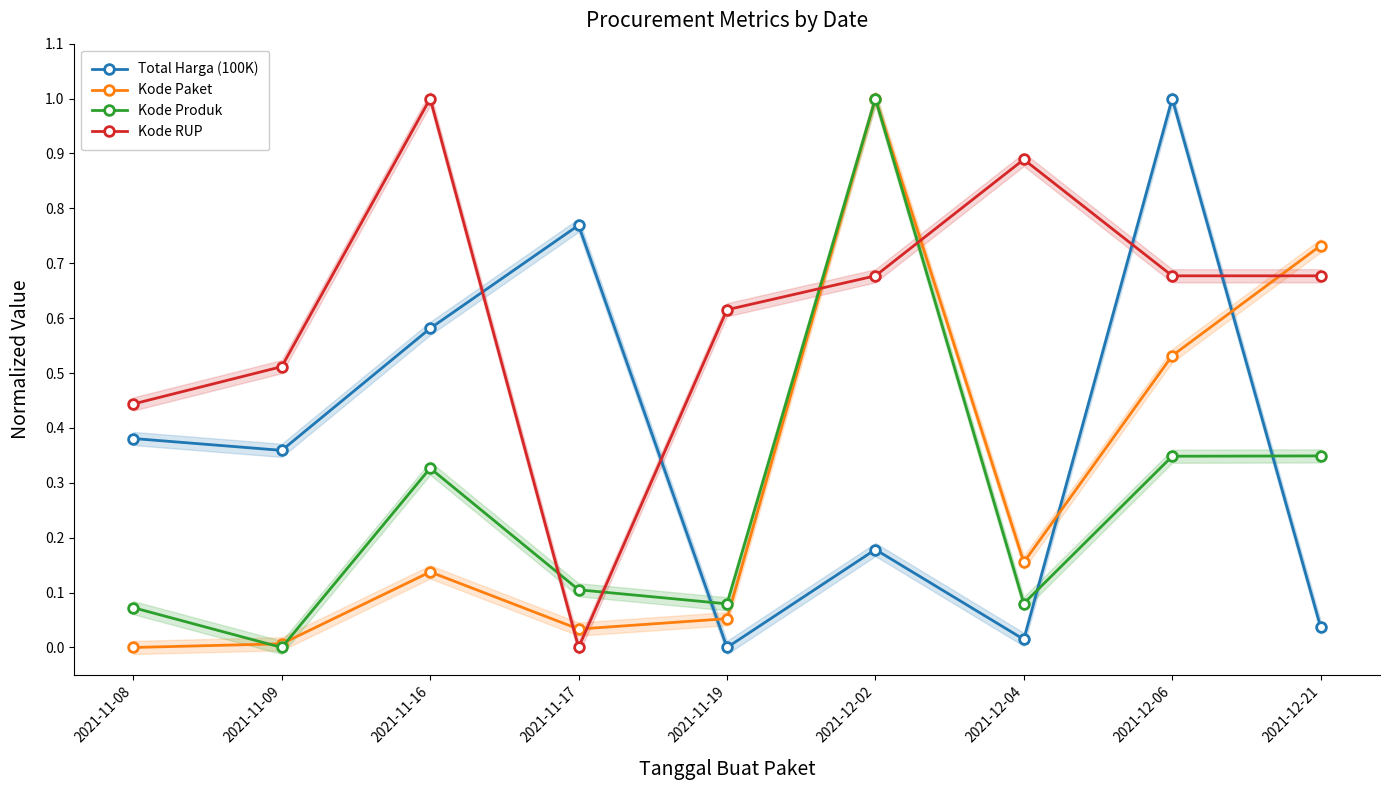

How many interior local peaks does the Kode Produk series have?

2